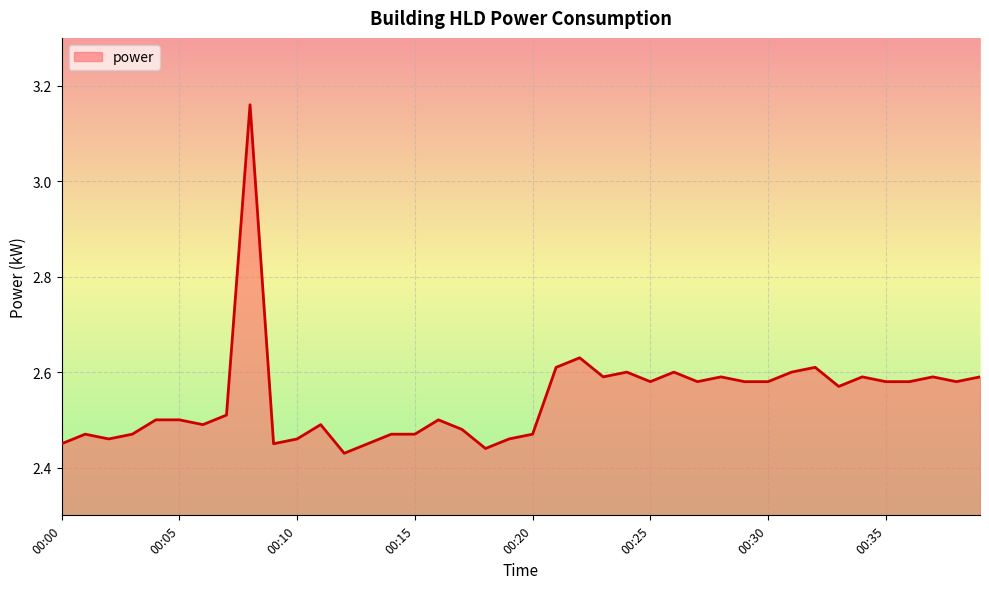

Is this an area chart (filled region under the line)?

Yes